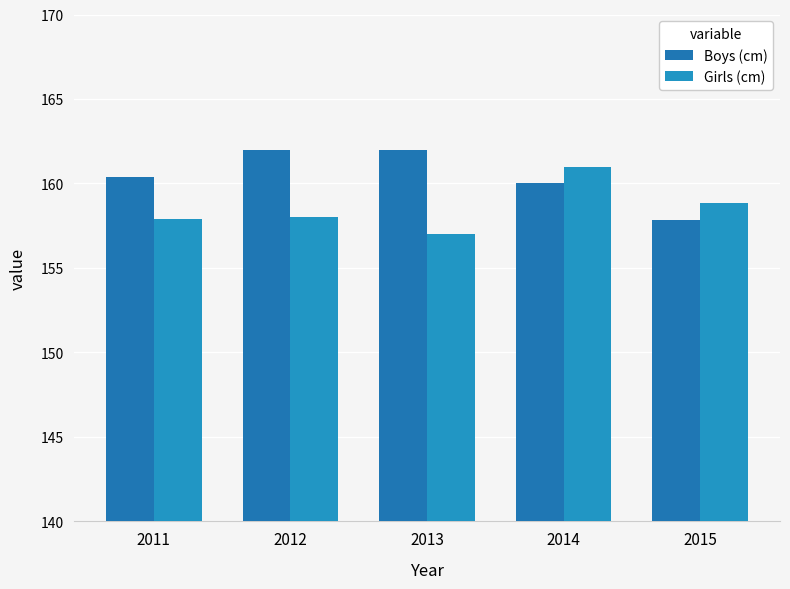

Which category has the highest value in the Boys (cm) series?

2012